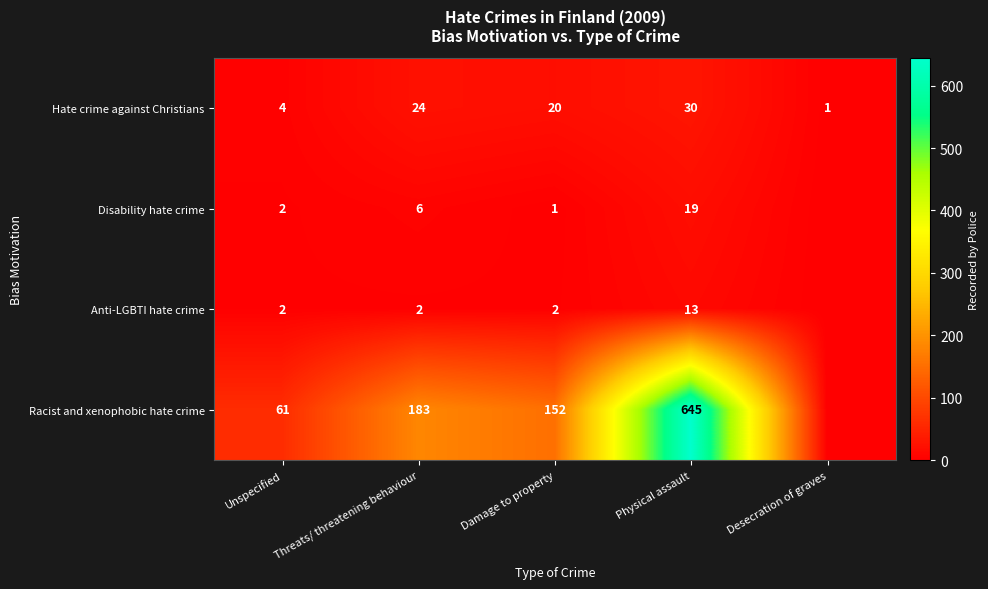

What is the total value across all series at Unspecified?

69